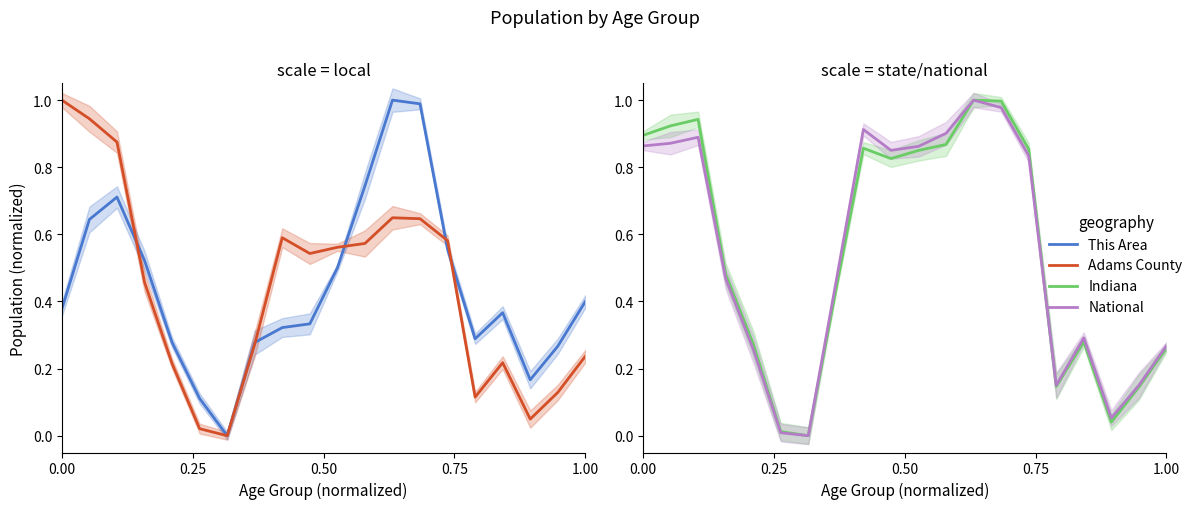

Which series has the largest total across all categories?

Indiana